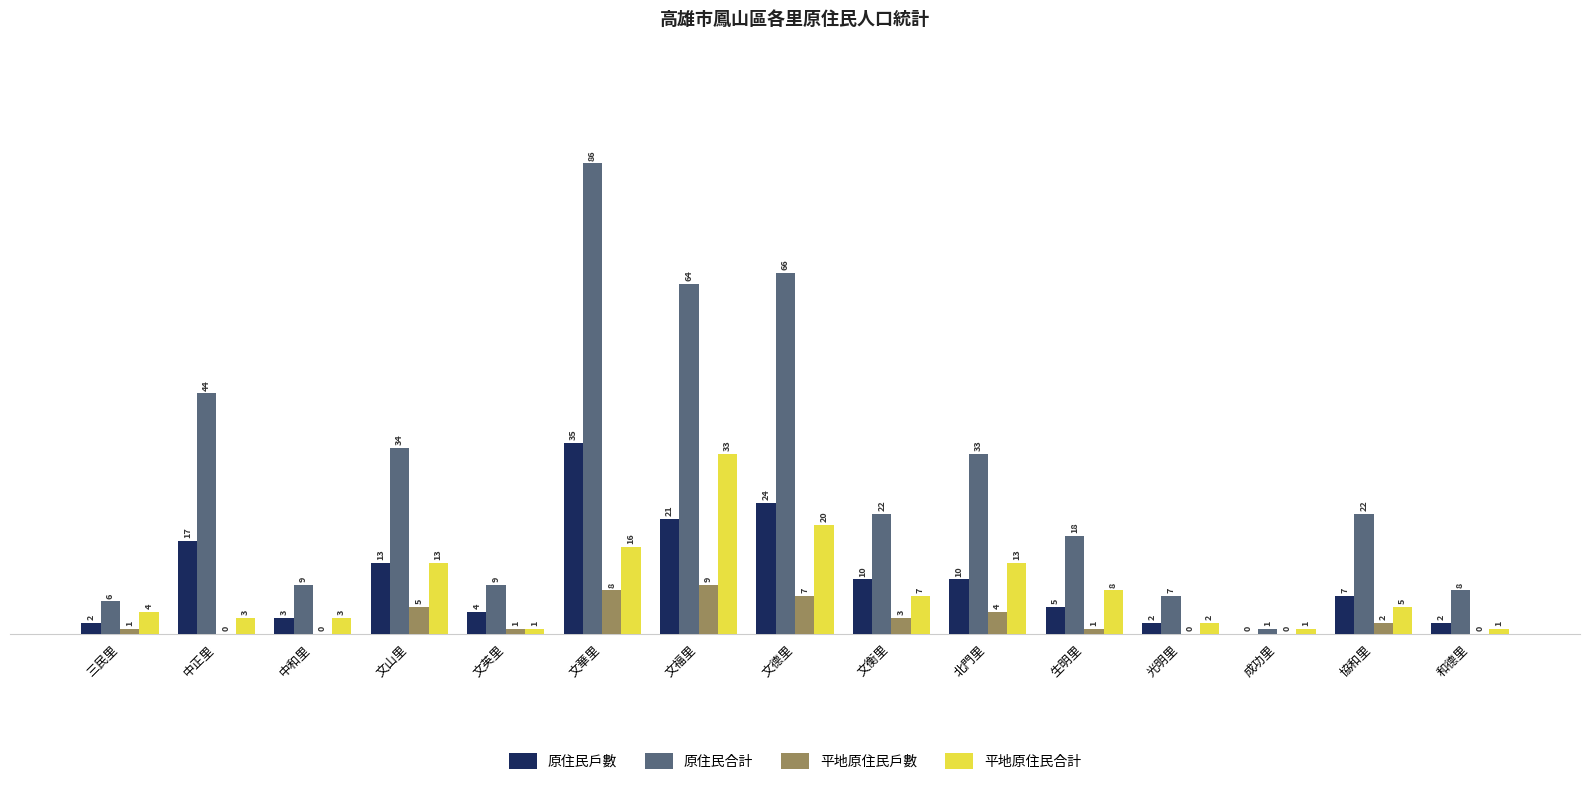

Reading left to right, list all the values displayed in this chart.

原住民戶數: 2	17	3	13	4	35	21	24	10	10	5	2	0	7	2
原住民合計: 6	44	9	34	9	86	64	66	22	33	18	7	1	22	8
平地原住民戶數: 1	0	0	5	1	8	9	7	3	4	1	0	0	2	0
平地原住民合計: 4	3	3	13	1	16	33	20	7	13	8	2	1	5	1